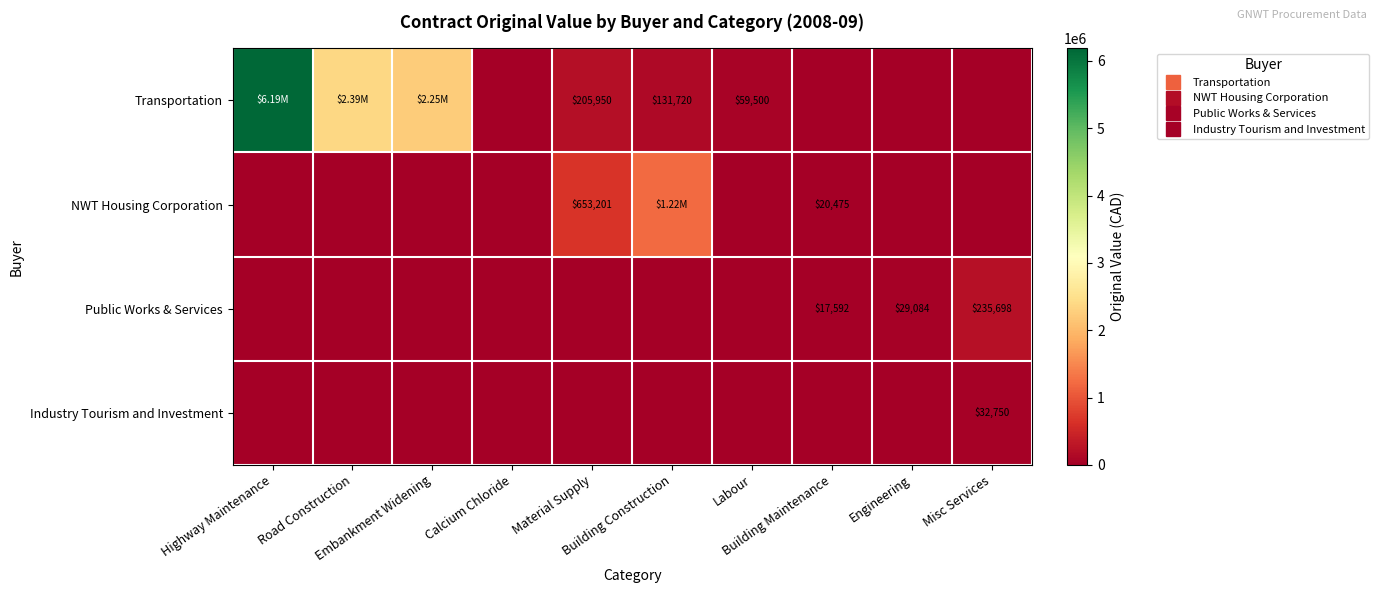

Which category has the lowest value in the Public Works & Services series?

Highway Maintenance